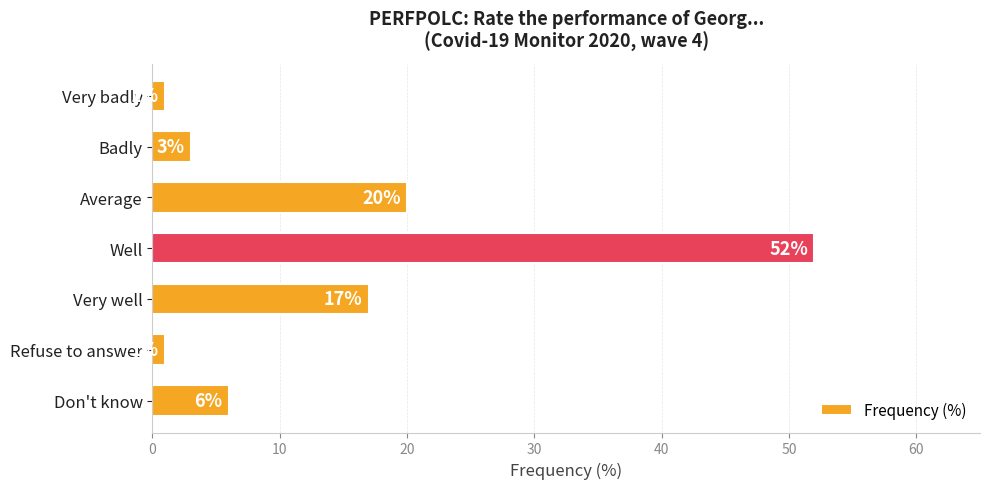

Are the bars horizontal?

Yes